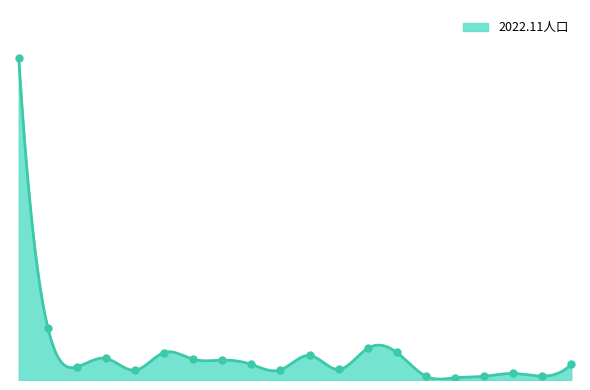

Is it true that the value at 宇土市 is 35703?

True